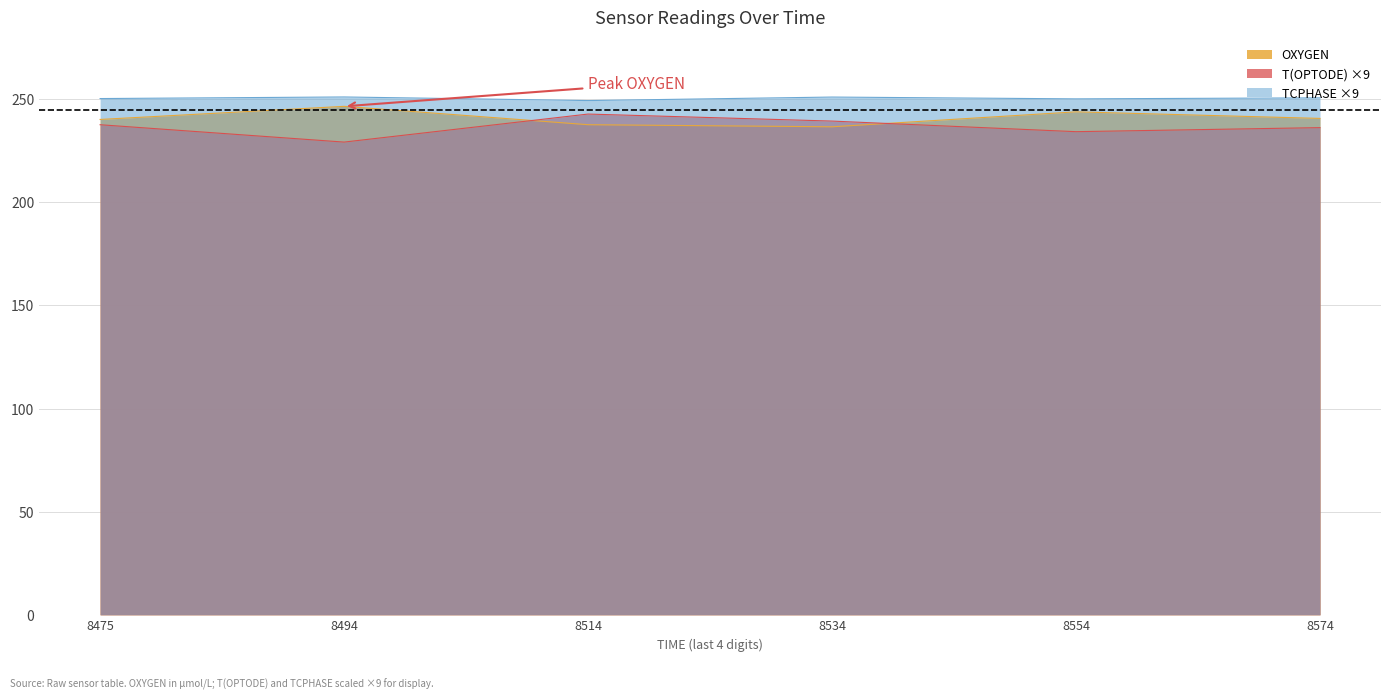

Does the chart have visible grid lines?

Yes